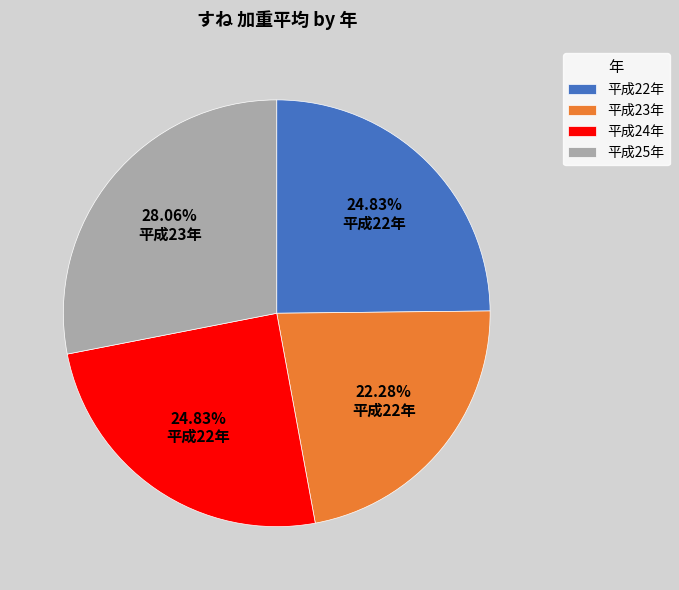

Is the sum of 平成23年 and 平成24年 greater than half?

No